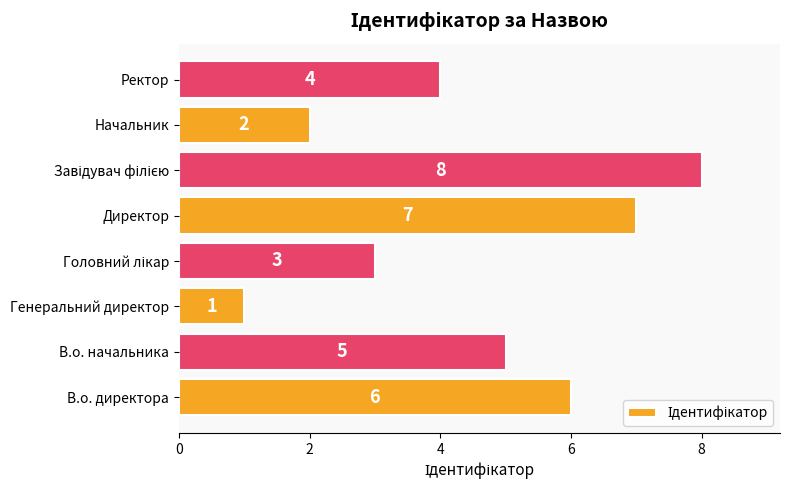

Is it true that the value at В.о. начальника is 5?

True